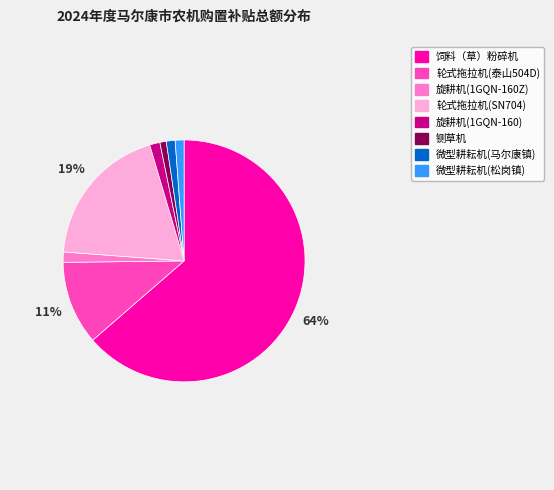

Do 旋耕机(1GQN-160) and 轮式拖拉机(泰山504D) together represent more than half of the pie?

No